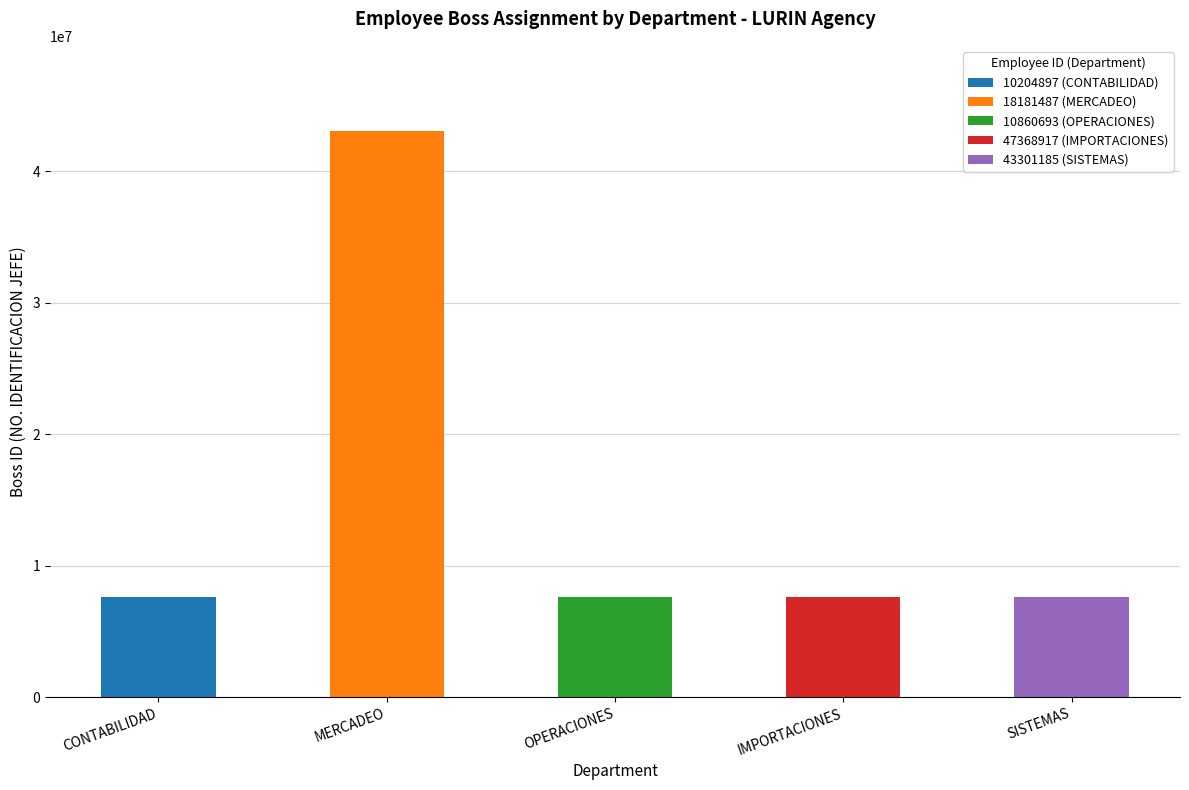

Reading left to right, extract all data points from this chart.

CONTABILIDAD=7624169	MERCADEO=43057945	OPERACIONES=7624169	IMPORTACIONES=7624169	SISTEMAS=7624169